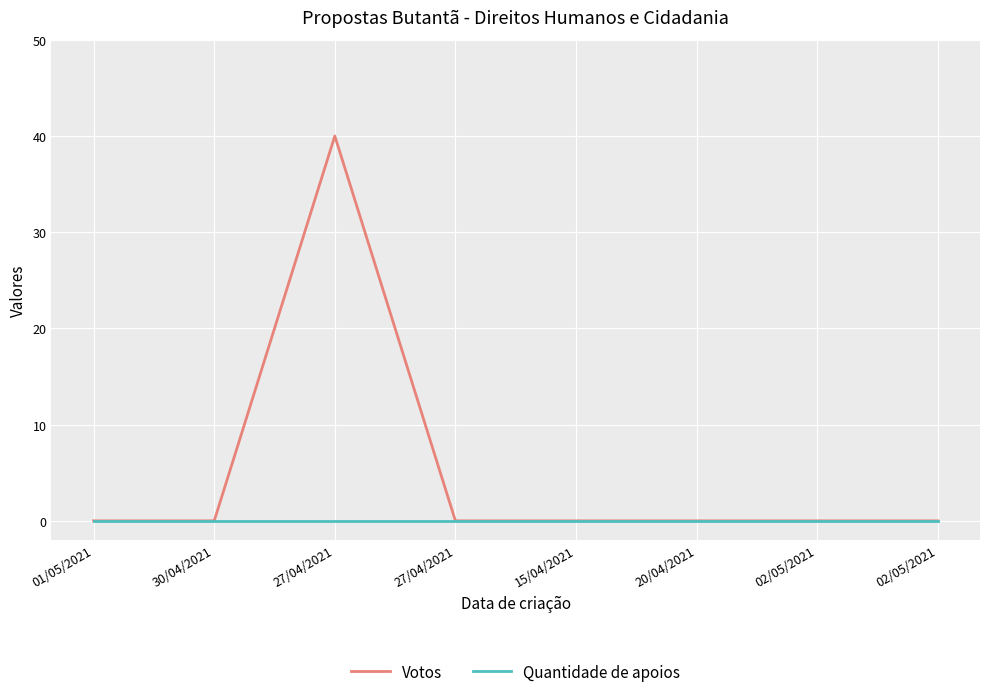

What are all the series names shown in the legend?

Votos, Quantidade de apoios